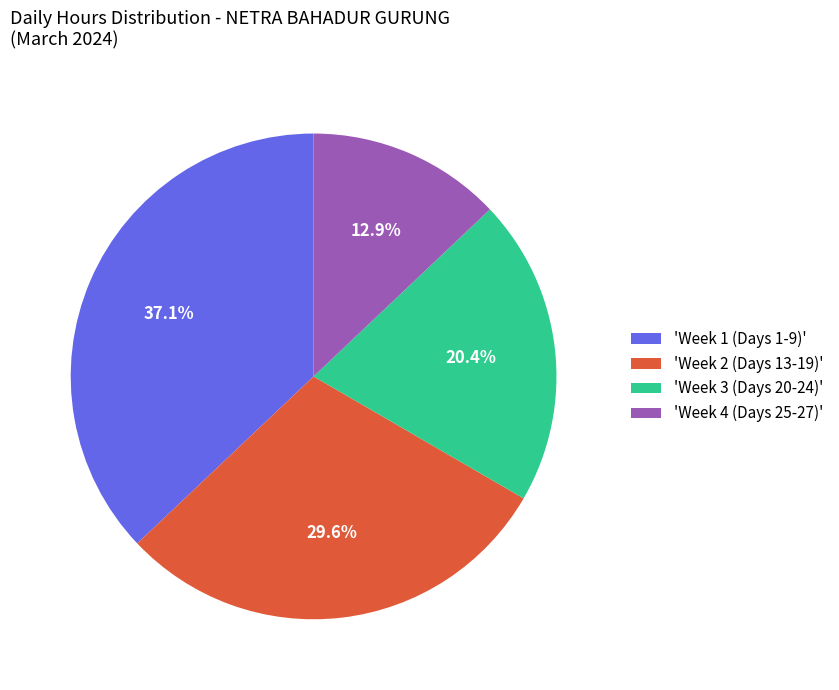

Which slice is the largest?

'Week 1 (Days 1-9)'